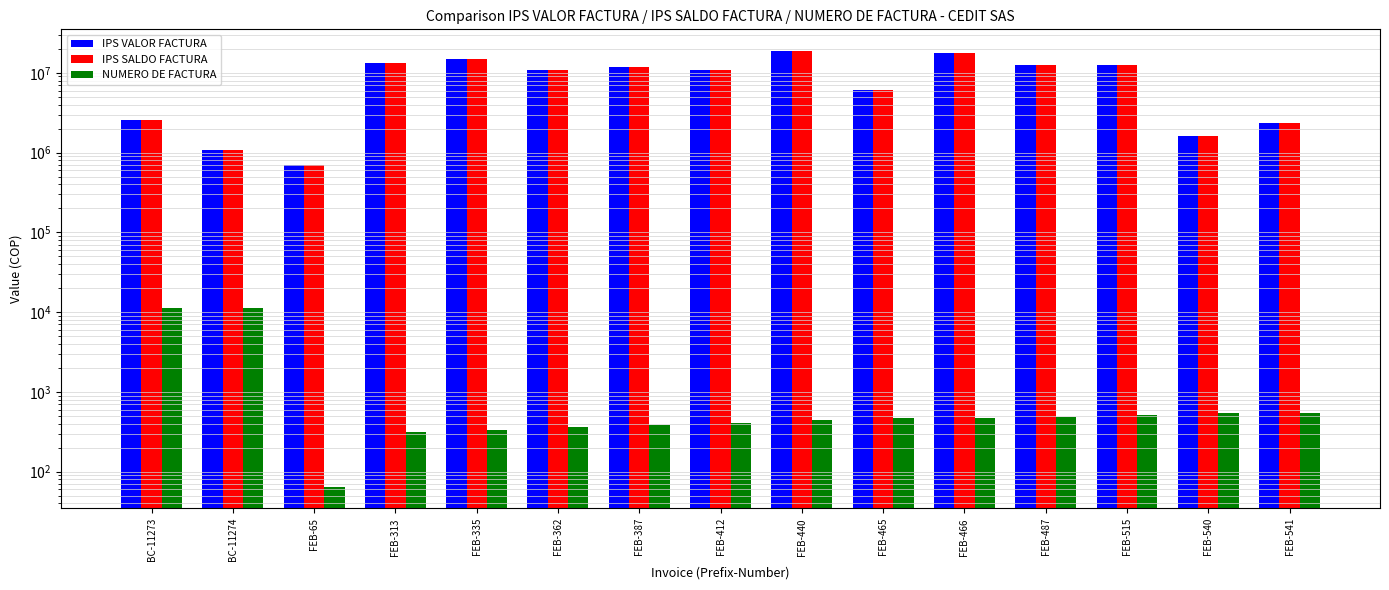

What is the spread (max minus min) of values at FEB-465?

6079895